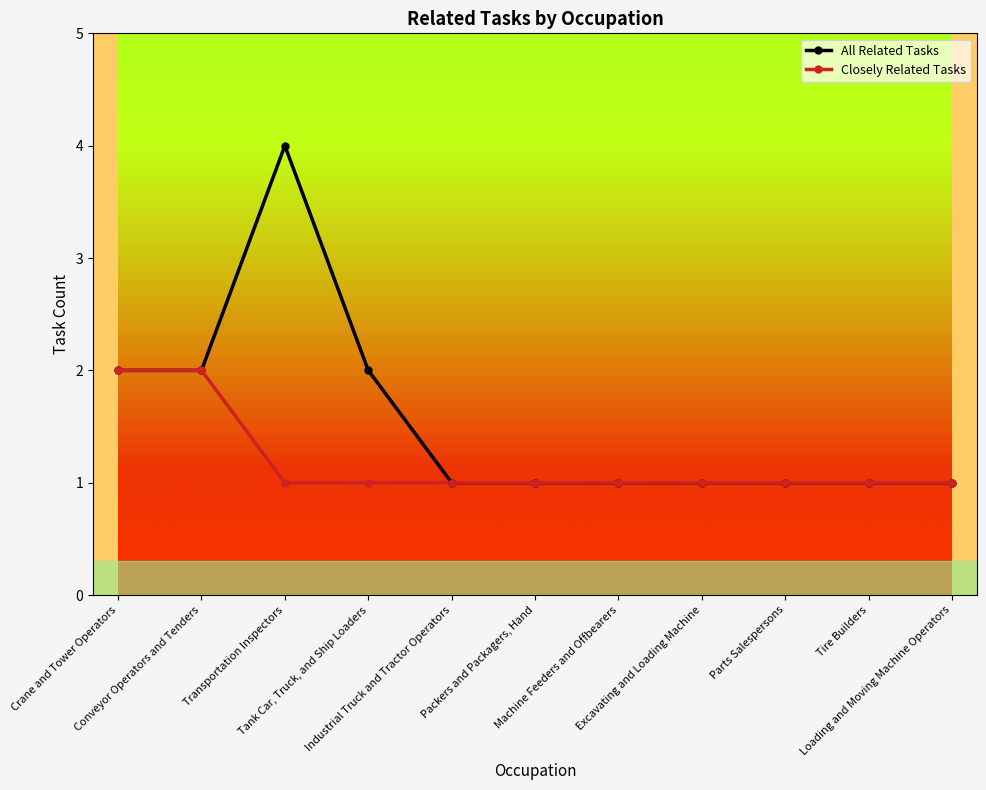

Which series has the largest range (max minus min)?

All Related Tasks